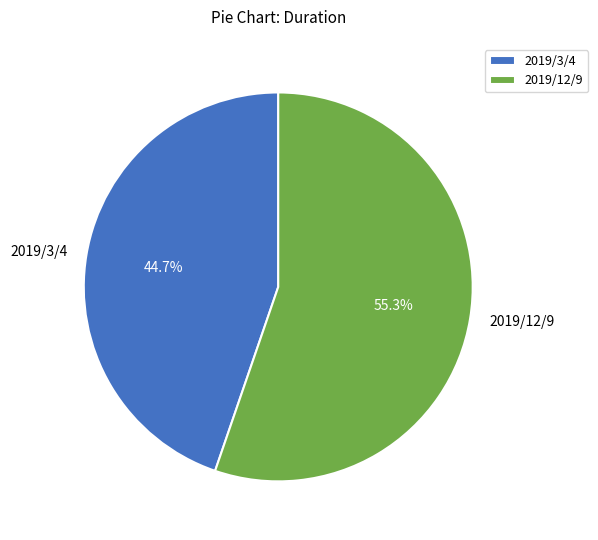

Approximately how many times larger is the value at 2019/3/4 compared to 2019/12/9?

0.8